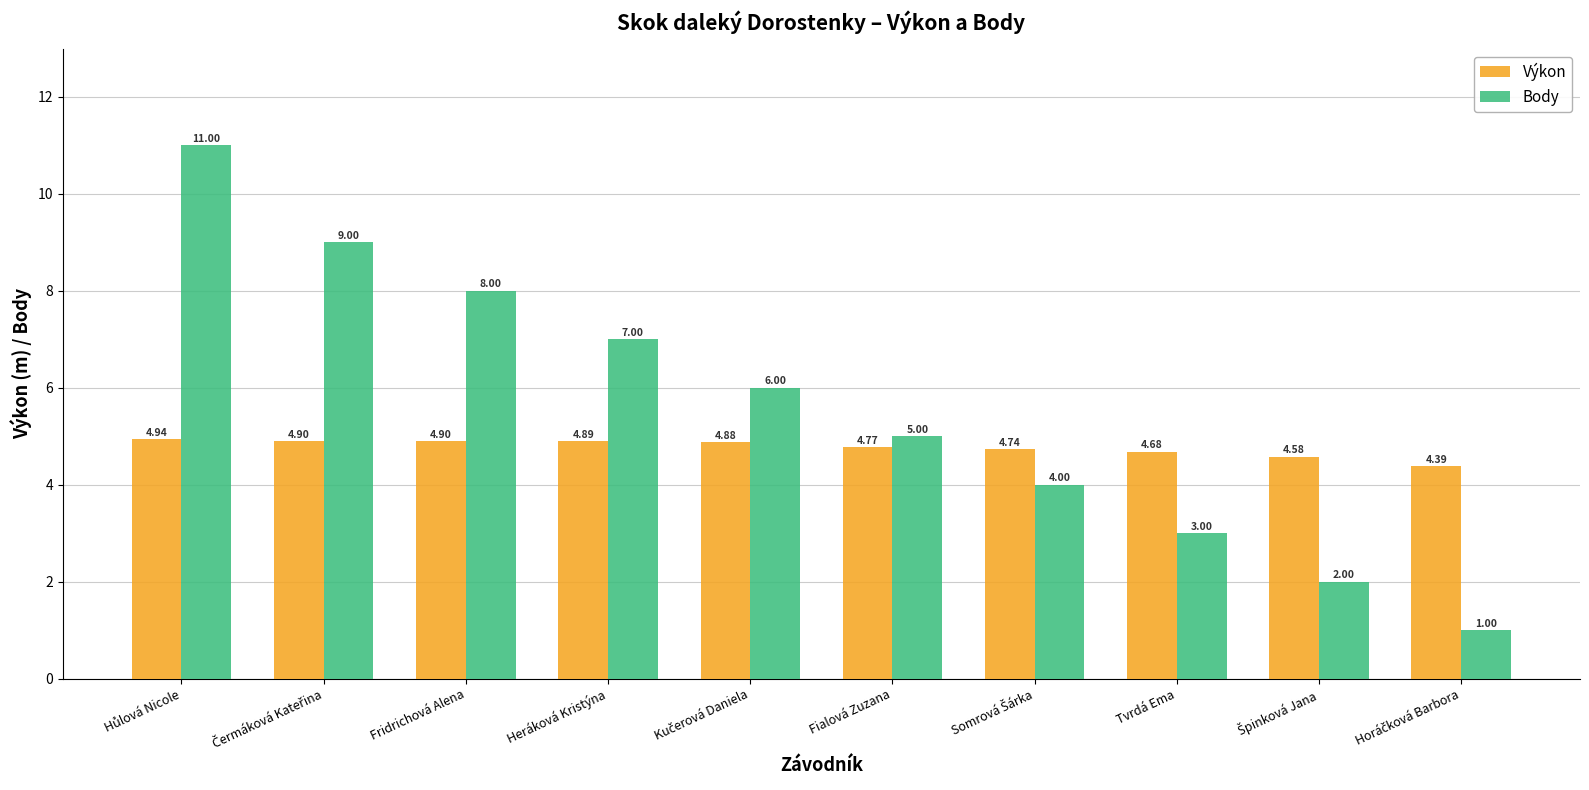

Between Heráková Kristýna and Fialová Zuzana, which series saw the biggest shift?

Body